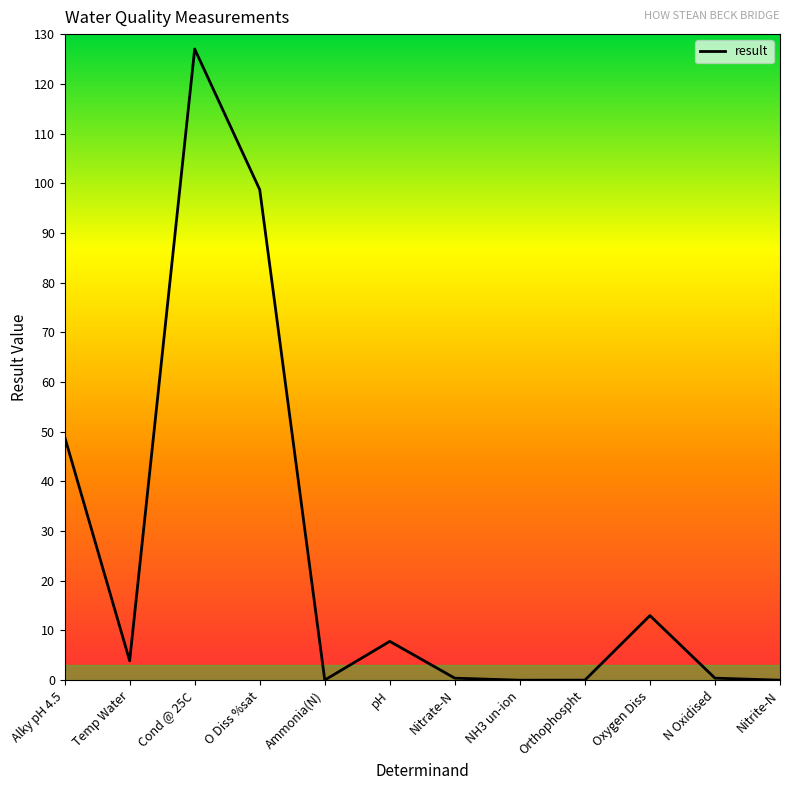

The value at O Diss %sat is 54.9. True or false?

False